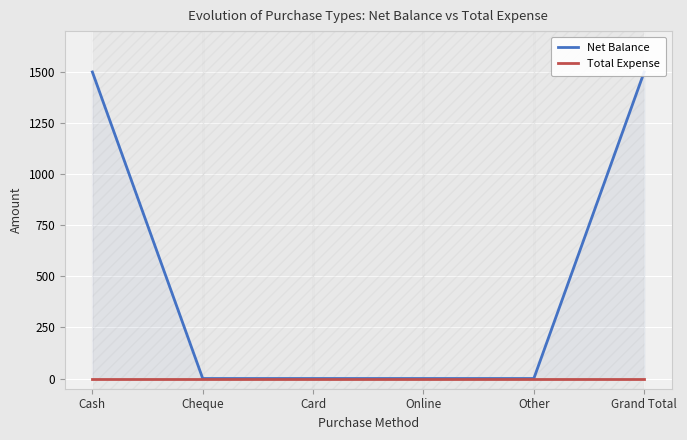

Is the value of Net Balance at Card greater than the value of Total Expense at Card?

No